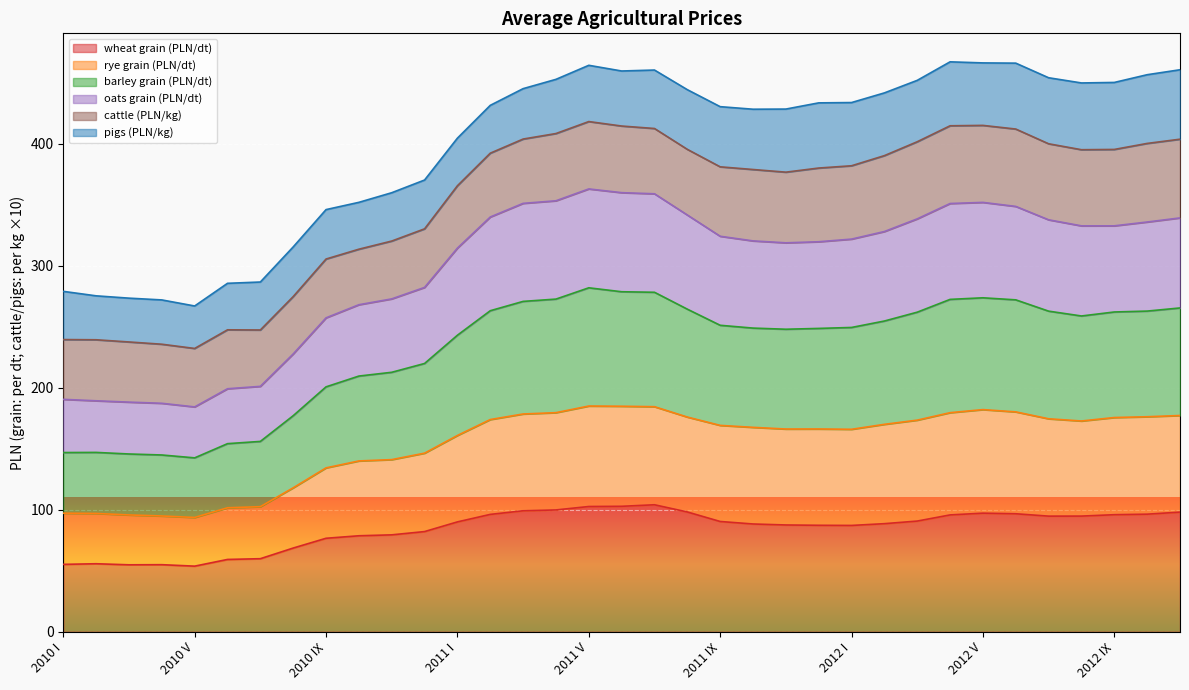

What is the total value across all series at 2011 I?

404.5